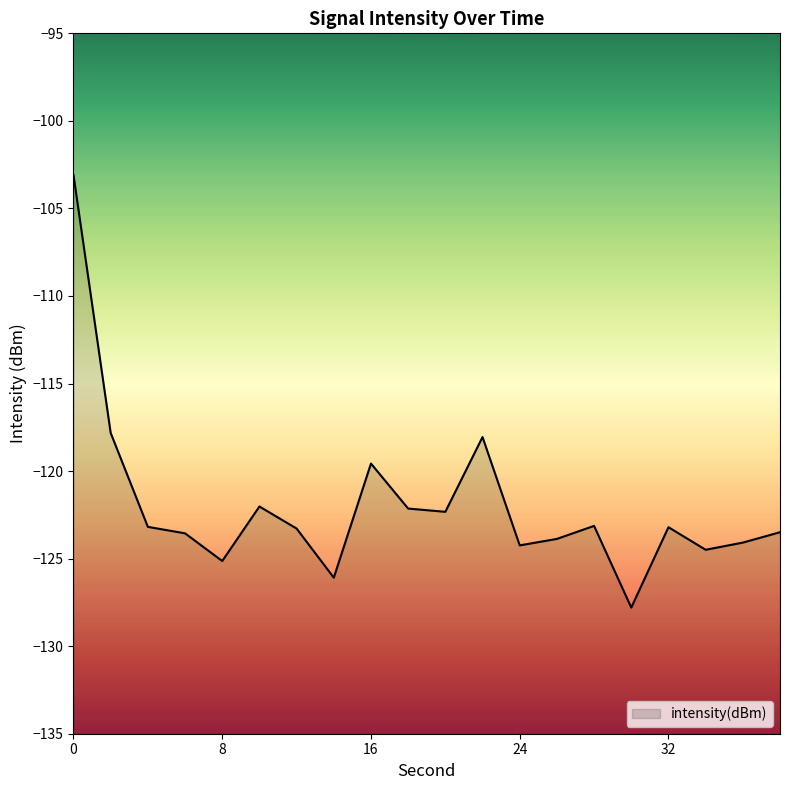

What is the value of the 7th point from the left?

-123.3